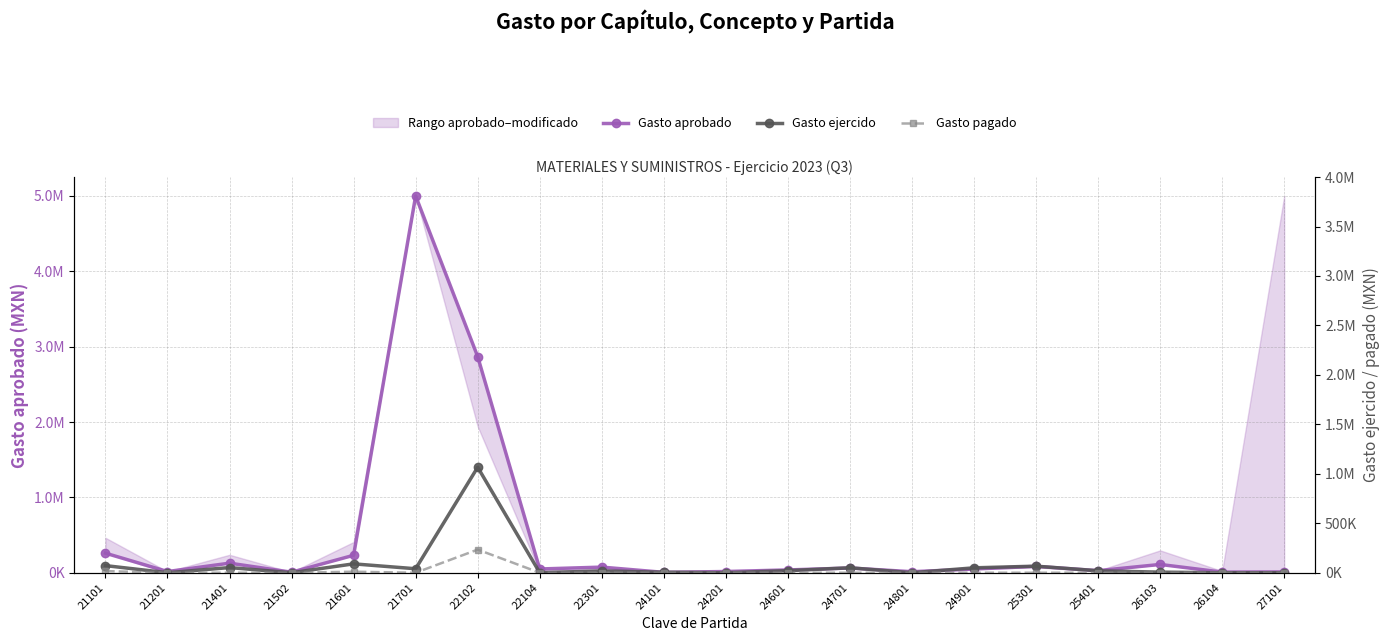

What is the total value across all series at 21701?

5040269.8